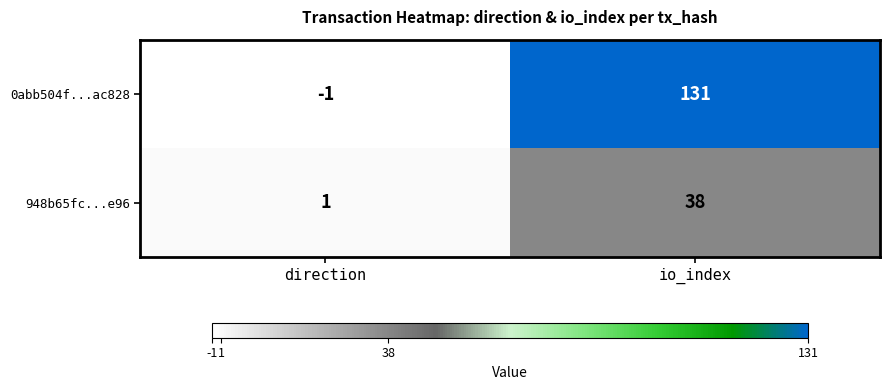

Reading left to right, transcribe all the data shown in this chart.

0abb504f...ac828: direction=-1	io_index=131
948b65fc...e96: direction=1	io_index=38